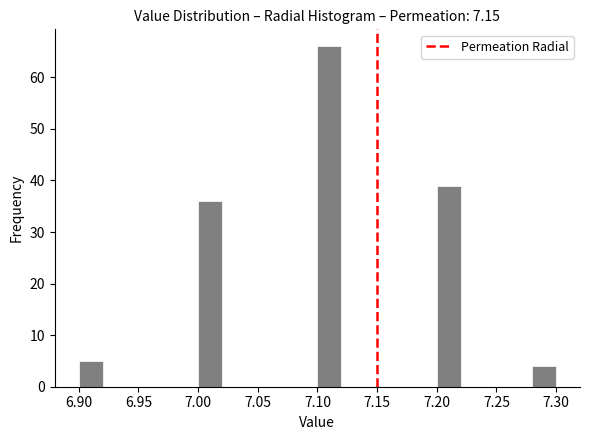

What is the height of the bar covering 7.10 to 7.12 on the x-axis? The values are not printed on the chart, so give them approximately, as read against the axis.

66